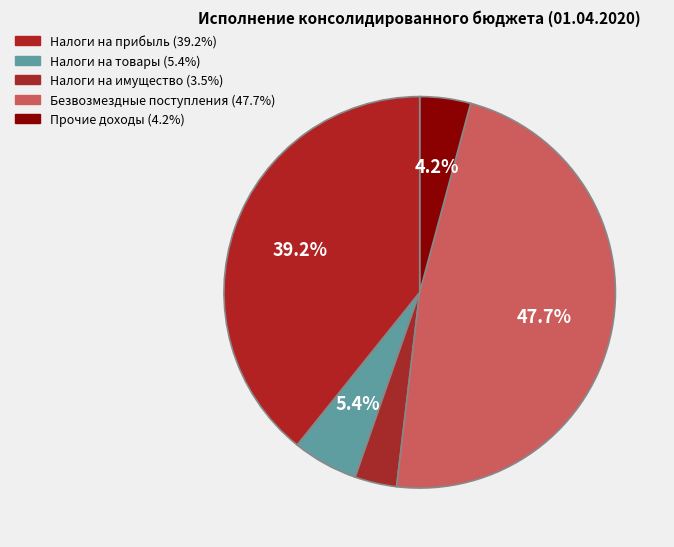

How many segments does this pie chart have?

5